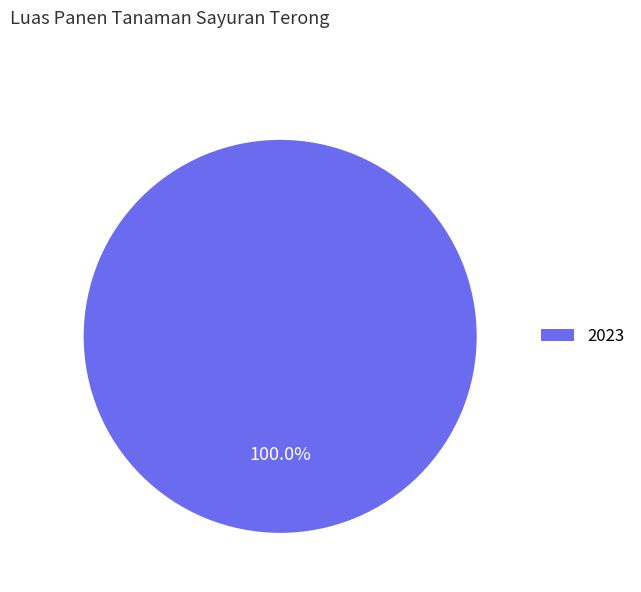

Is there any slice that represents more than half of the pie?

Yes